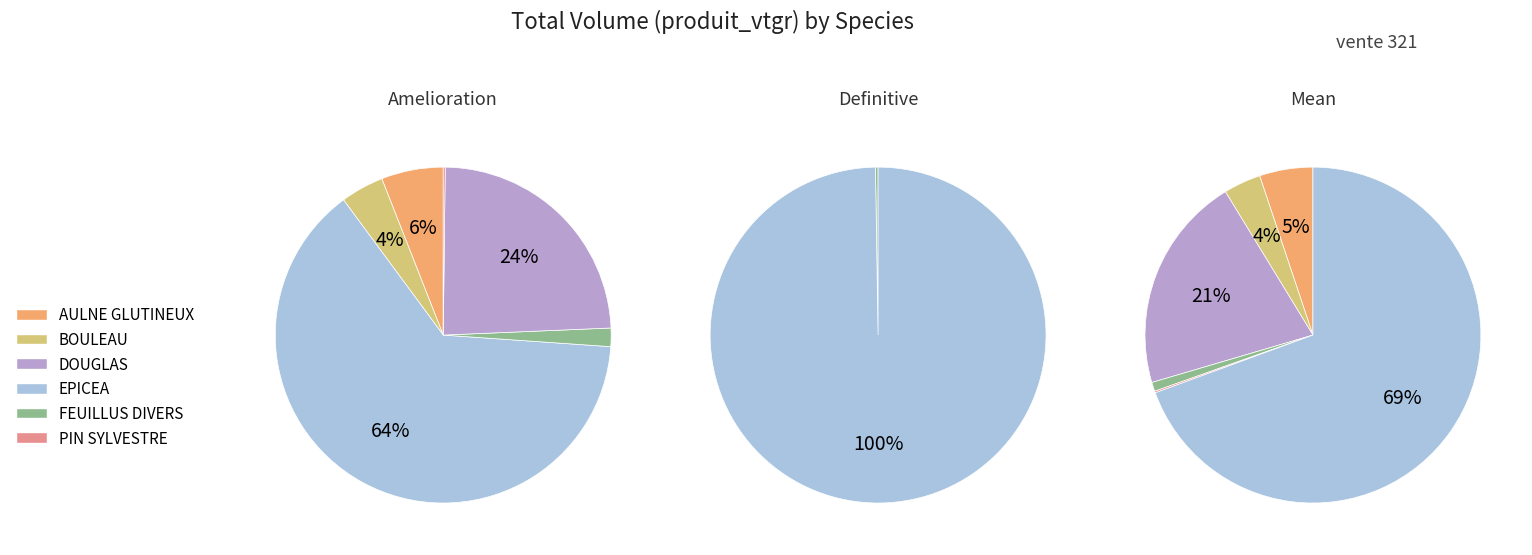

Is it true that EPICEA is 75% of the pie?

False